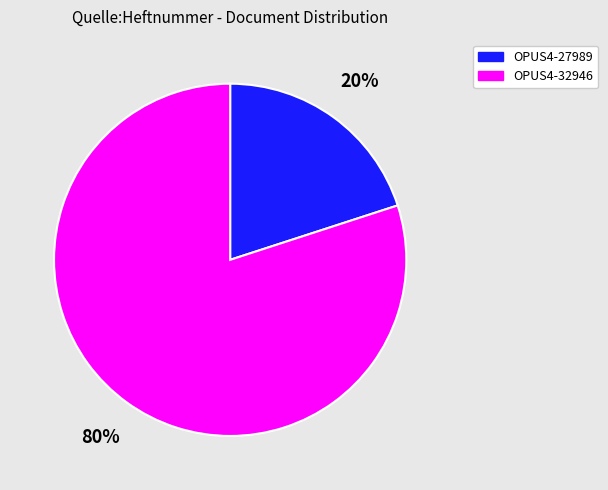

Between OPUS4-27989 and OPUS4-32946, which is larger?

OPUS4-32946